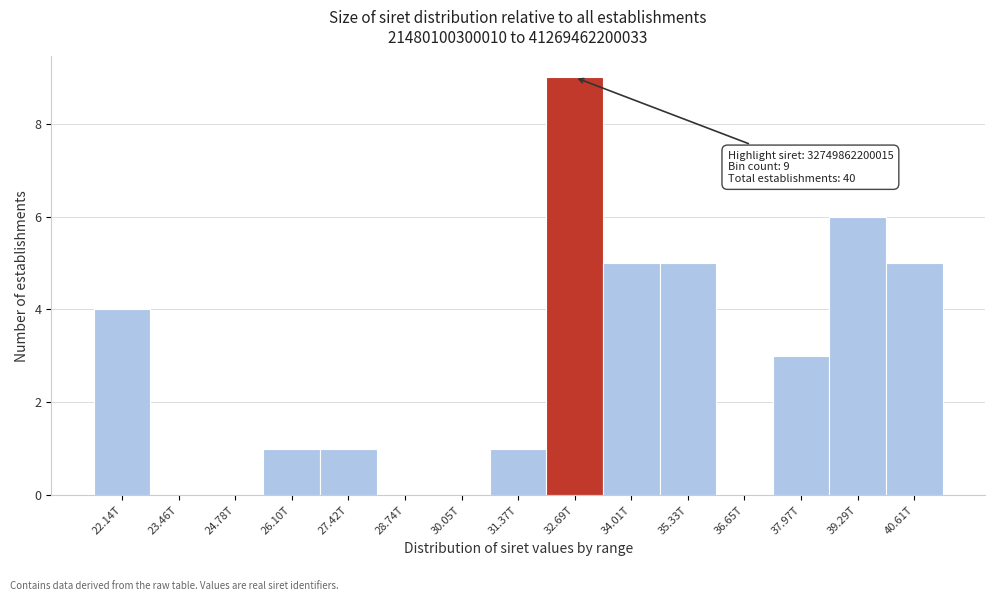

Reading left to right, what are all the values shown in this chart?

22.14T=4	23.46T=0	24.78T=0	26.10T=1	27.42T=1	28.74T=0	30.05T=0	31.37T=1	32.69T=9	34.01T=5	35.33T=5	36.65T=0	37.97T=3	39.29T=6	40.61T=5